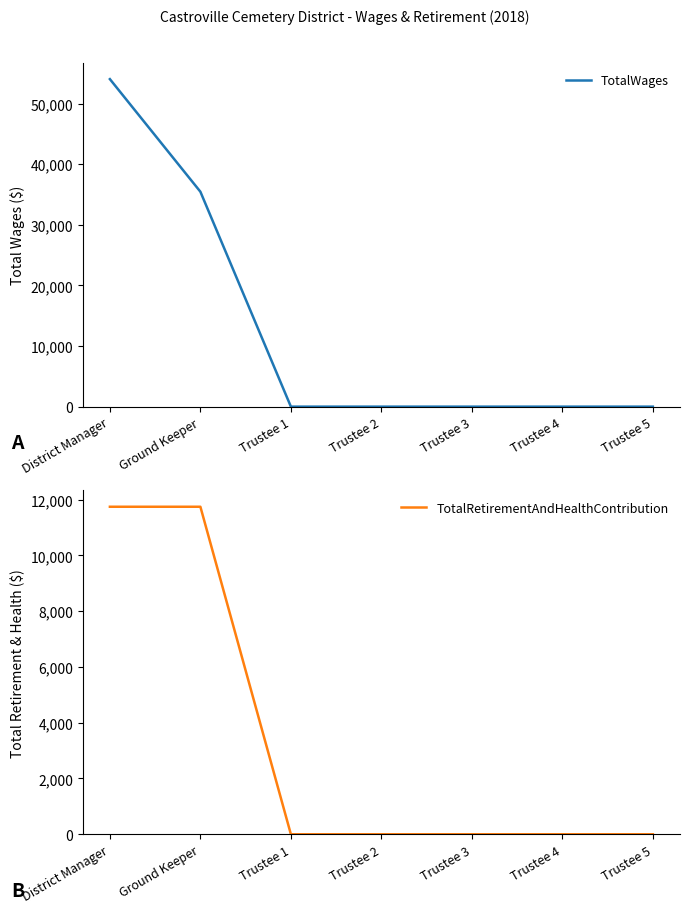

Which series has the widest spread of values?

TotalWages